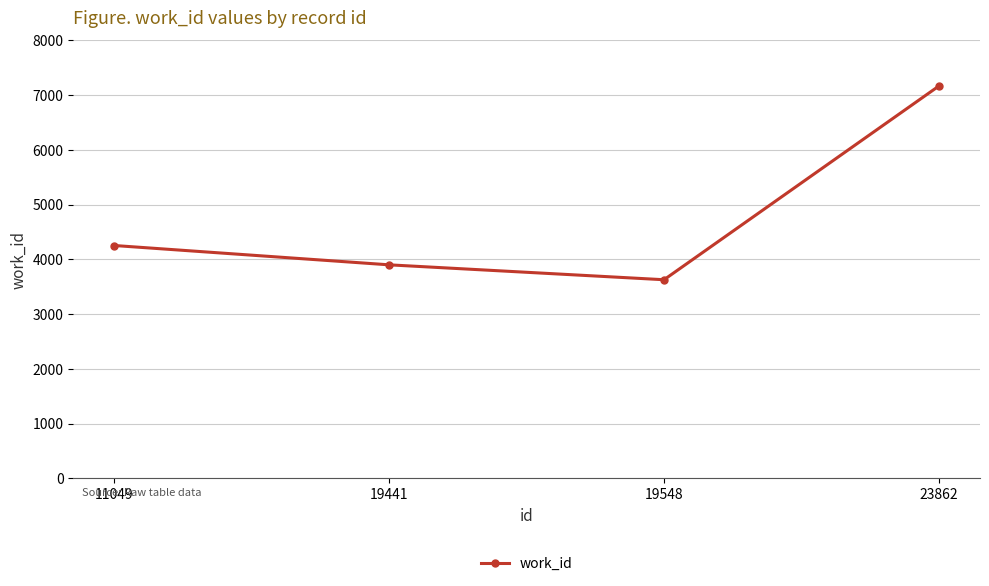

True or false: there are more than 2 points higher than both neighbors.

False